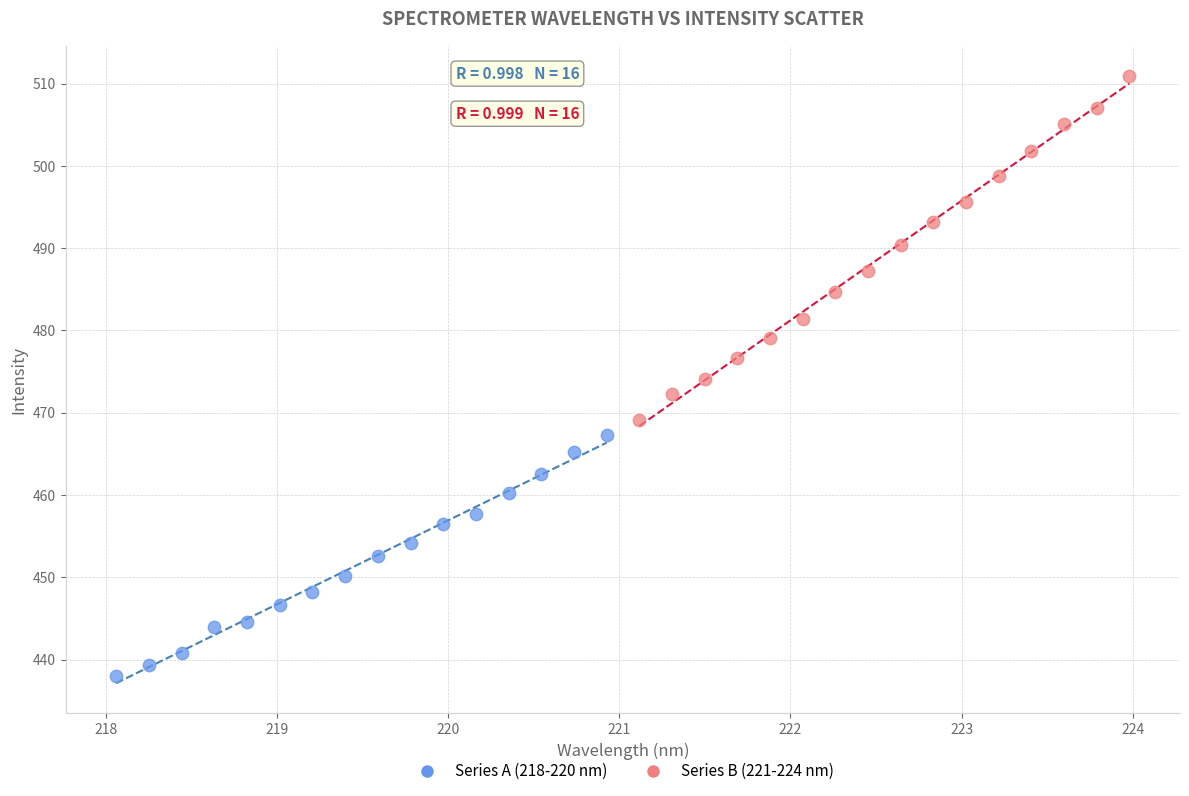

Which series contains the highest Y value?

Series B (221-224 nm)